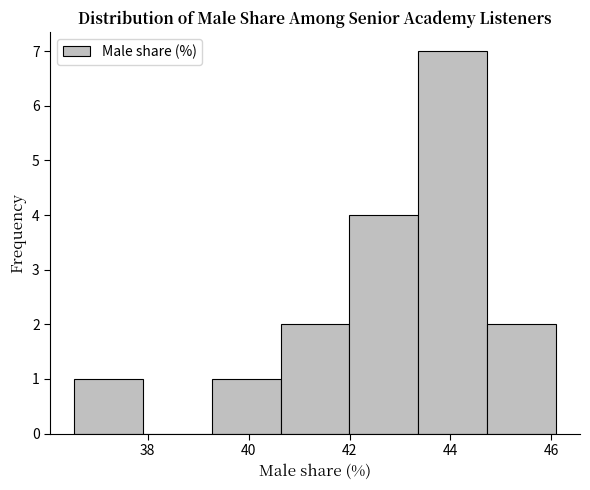

Reading left to right, transcribe this chart: for each bar, give the range it covers on the x-axis and its height. Neither the bar edges nor the heights are printed on the chart, so give them approximately, as read against the axes.

36.6 to 38.0: 1
38.0 to 39.2: 0
39.2 to 40.6: 1
40.6 to 42.0: 2
42.0 to 43.4: 4
43.4 to 44.8: 7
44.8 to 46.0: 2